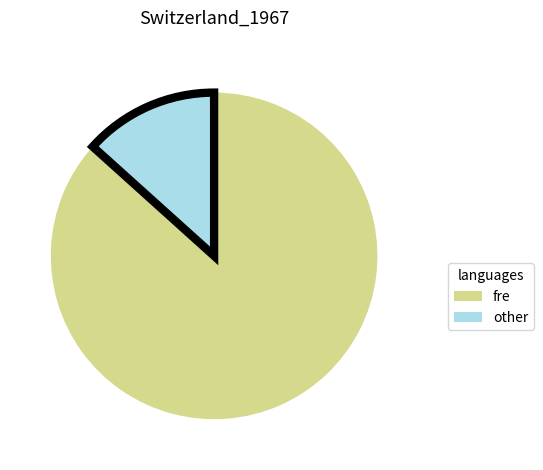

Is the sum of other and fre greater than half?

Yes